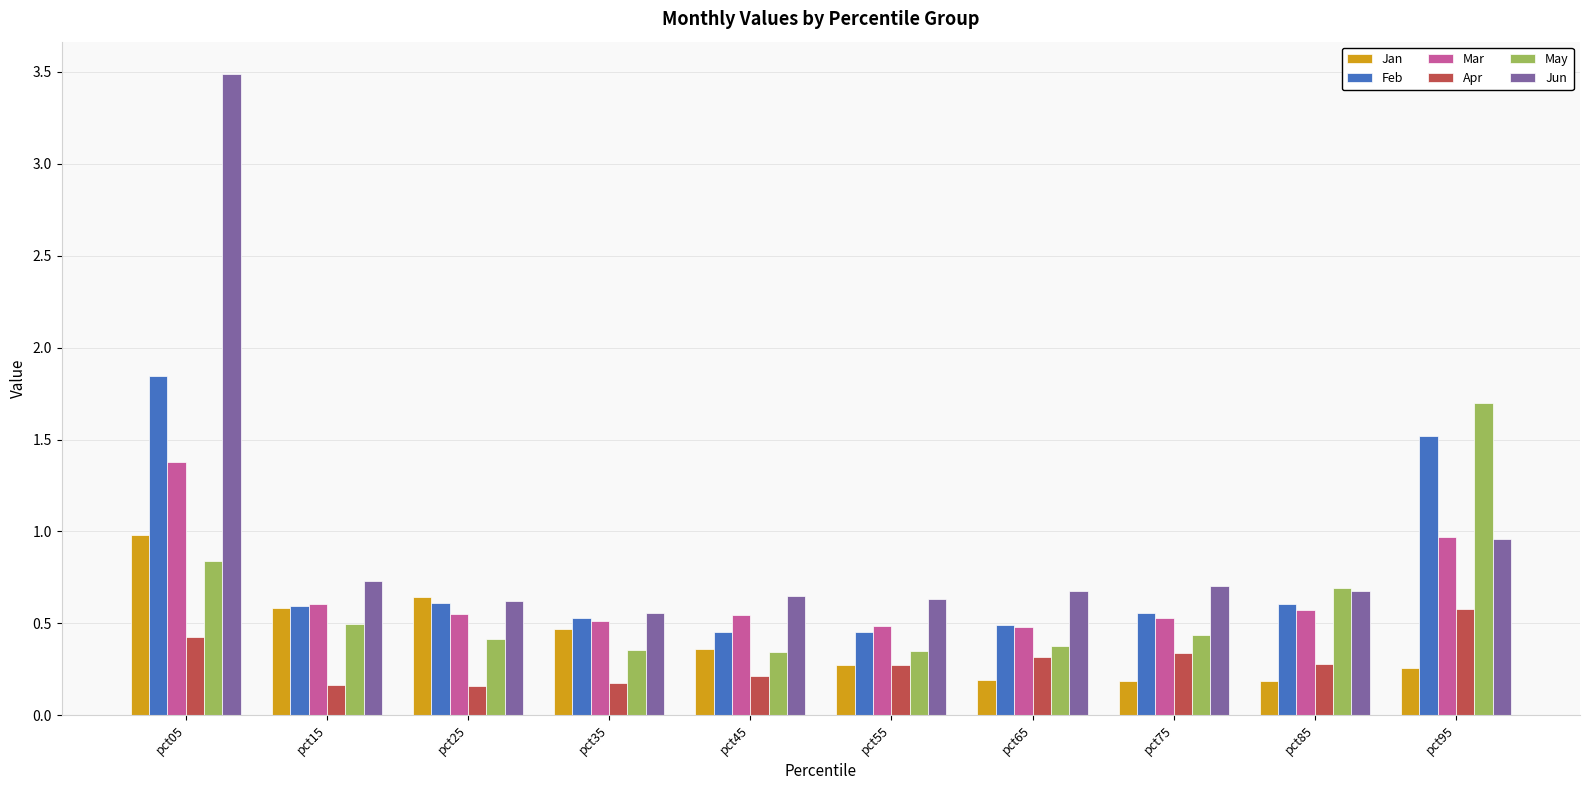

What is the sum of the Mar values at pct25 and pct75?

1.1